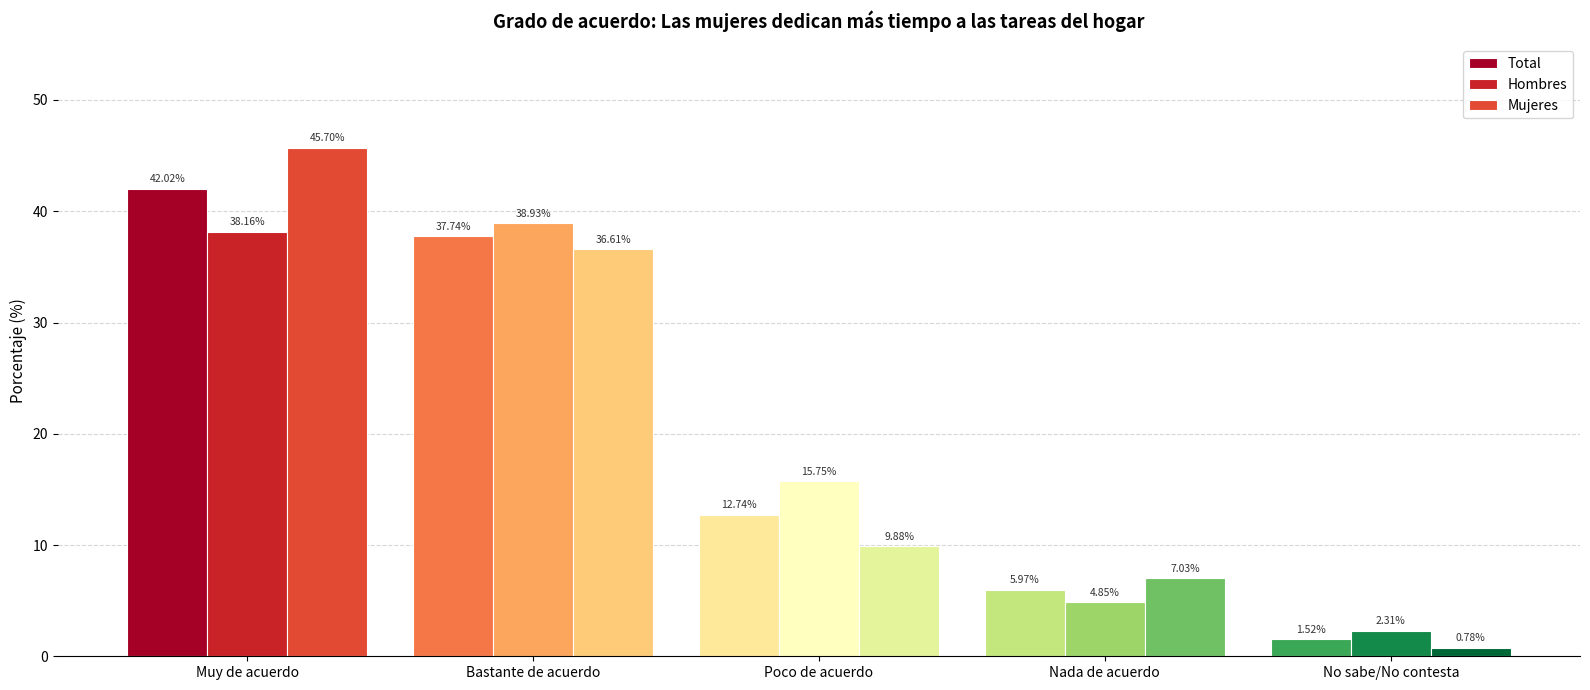

What is the maximum value for Total?

42.0